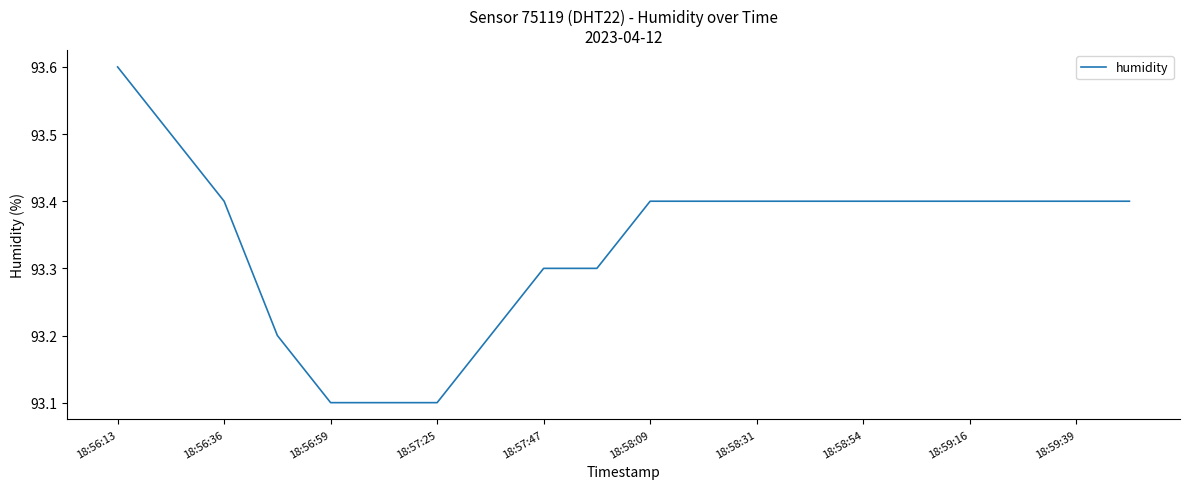

What is the minimum value shown in the chart?

93.1